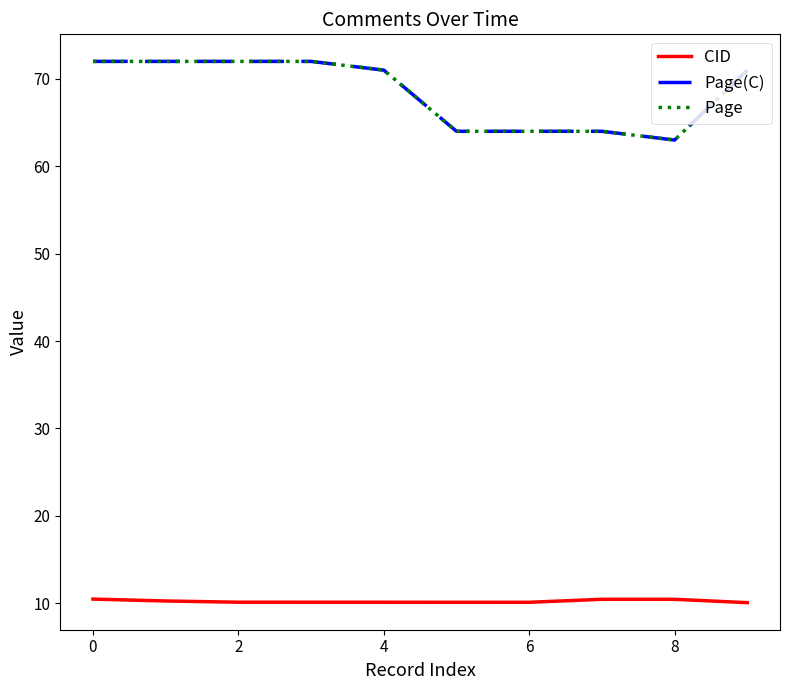

Does the chart display data point markers on the line(s)?

No